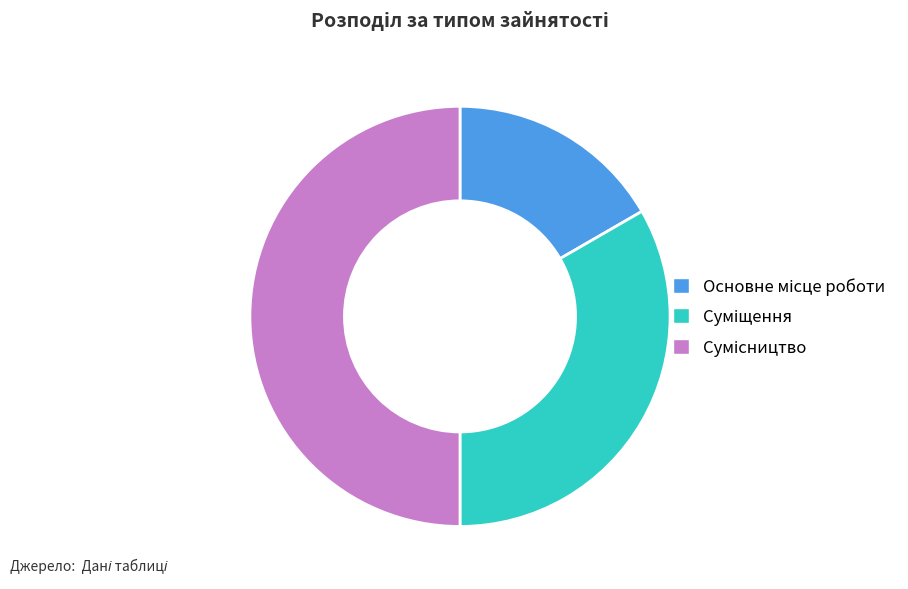

What percentage is the Суміщення slice, to the nearest percent?

33%